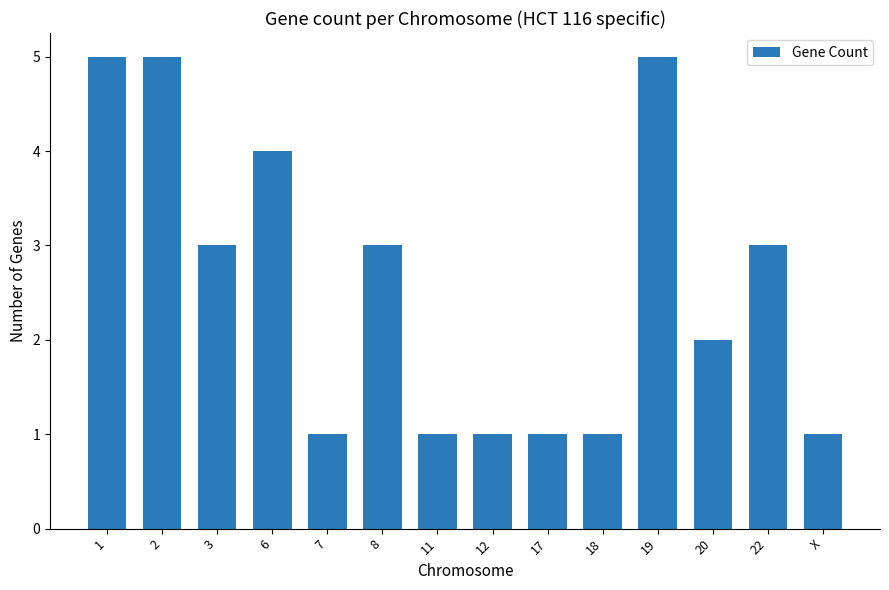

Reading left to right, what are all the values shown in this chart?

5	5	3	4	1	3	1	1	1	1	5	2	3	1